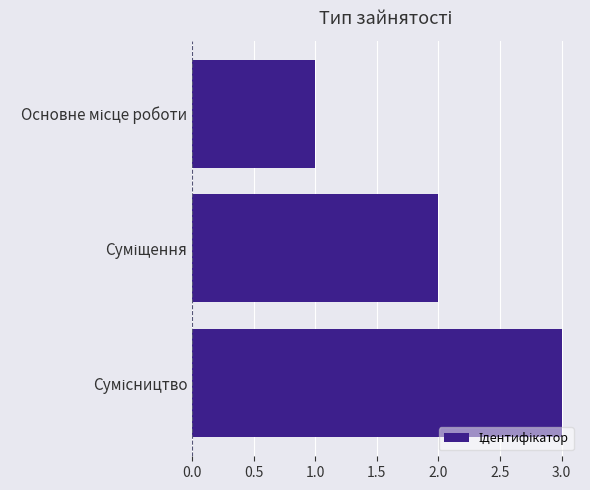

What is the greatest value displayed?

3